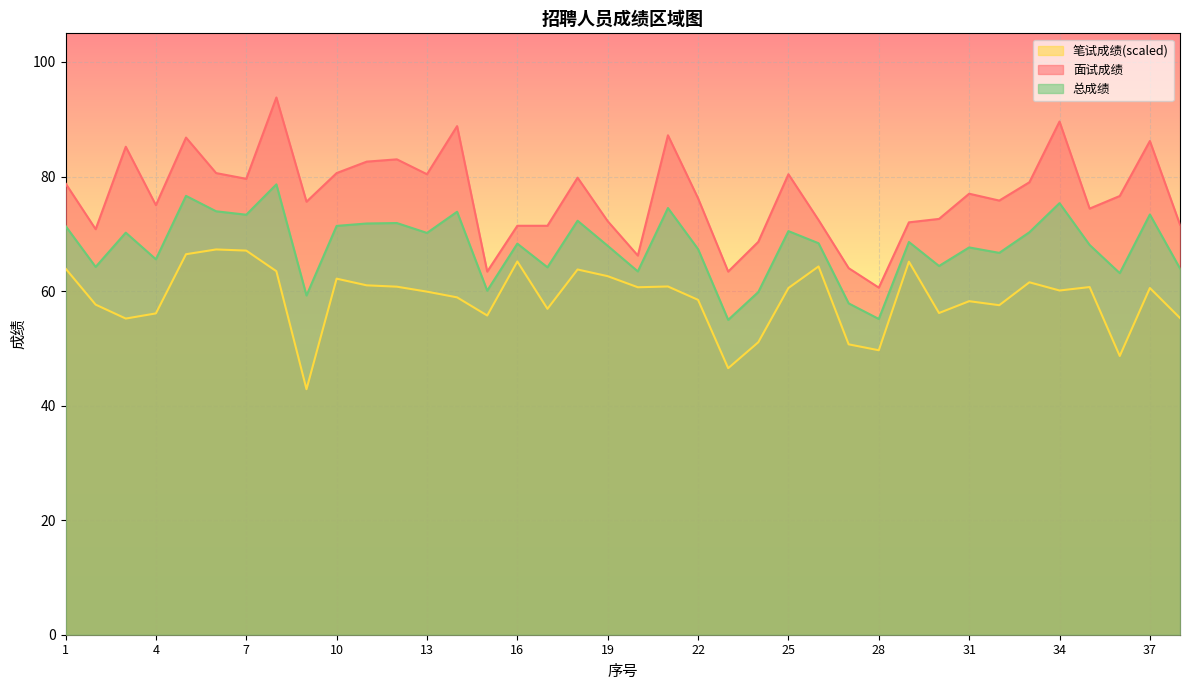

At how many categories does at least one series exceed 61?

37